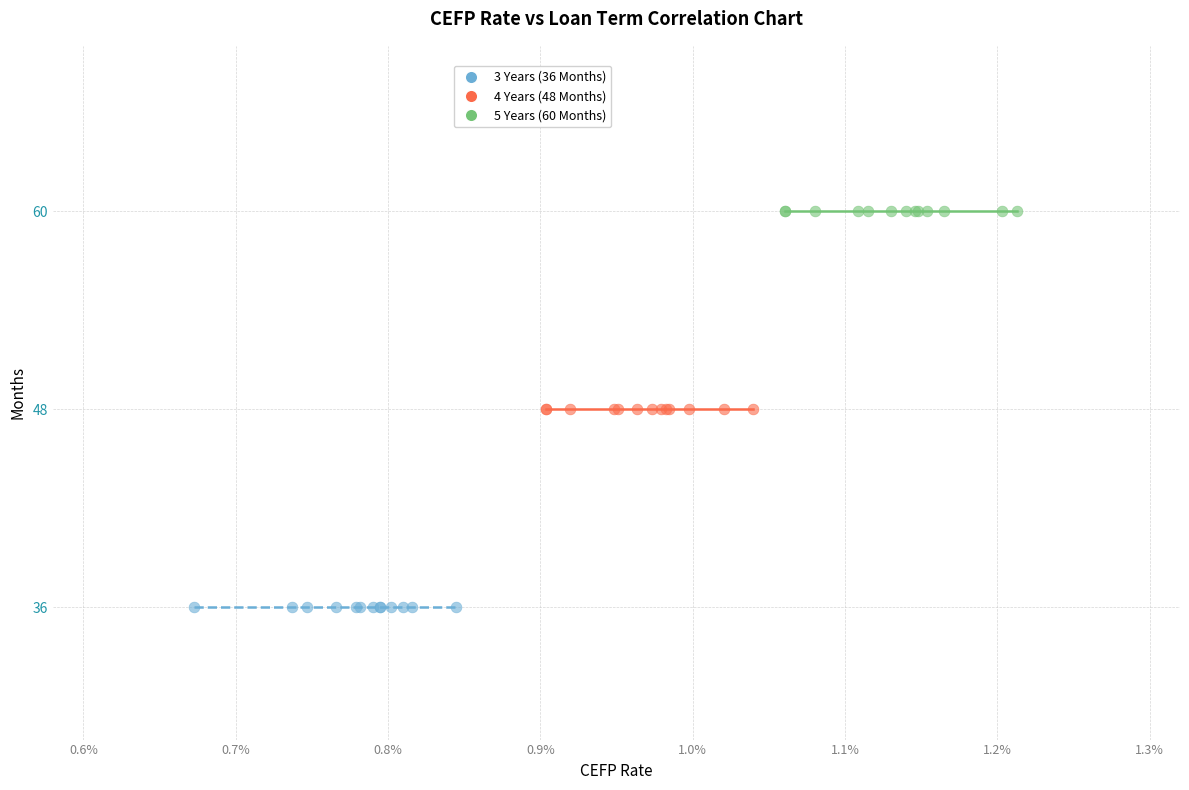

Which series reaches the maximum Y coordinate?

5 Years (60 Months)